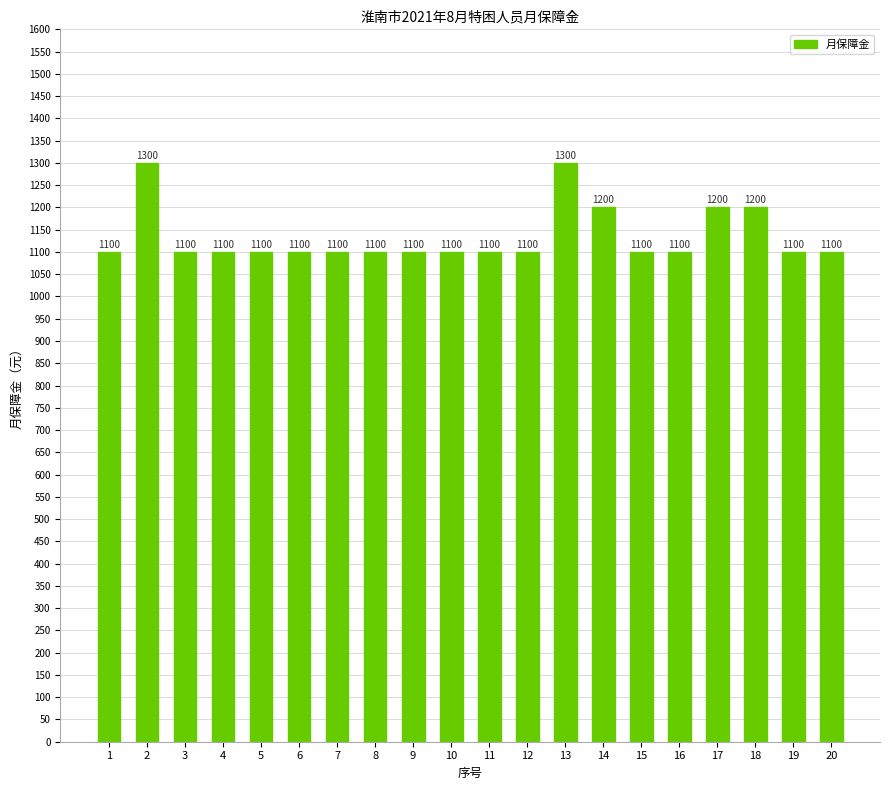

Reading right to left, extract all data points from this chart.

20=1100	19=1100	18=1200	17=1200	16=1100	15=1100	14=1200	13=1300	12=1100	11=1100	10=1100	9=1100	8=1100	7=1100	6=1100	5=1100	4=1100	3=1100	2=1300	1=1100